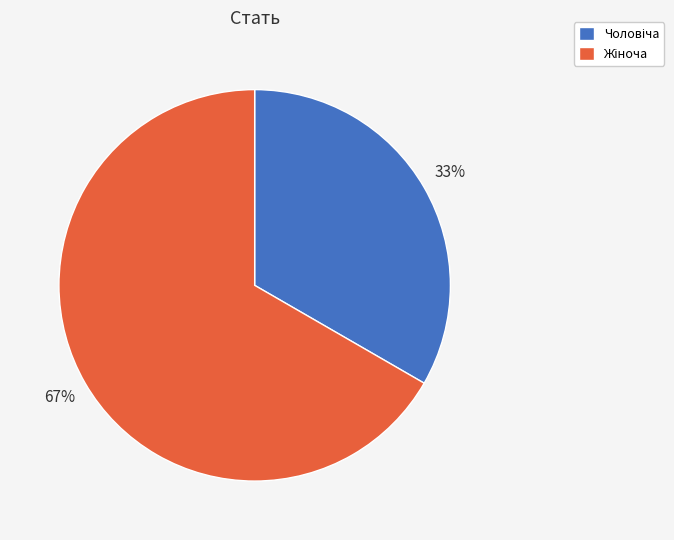

How many segments does this pie chart have?

2